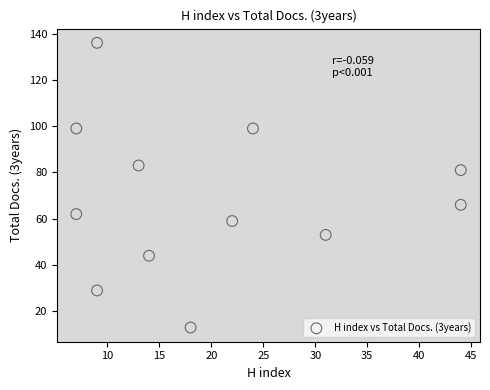

What is the average X value?

20